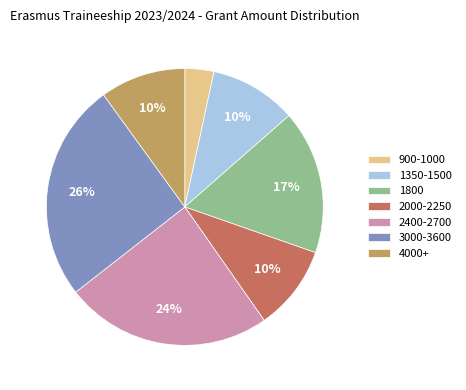

Is there any slice that represents more than half of the pie?

No